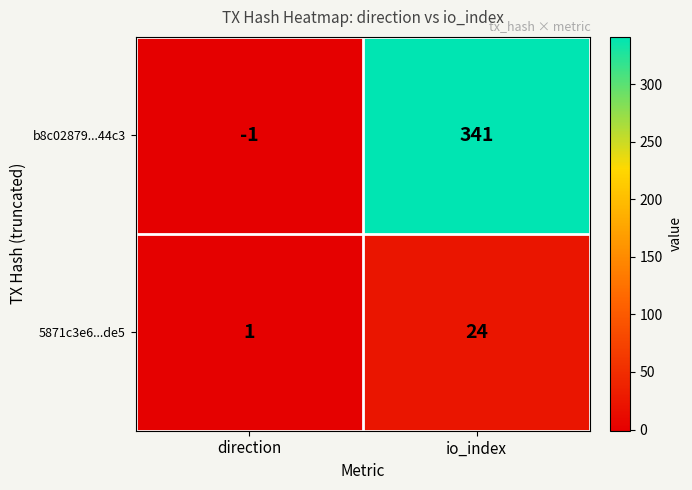

Reading right to left, what are all the values shown in this chart?

b8c02879...44c3: 341	-1
5871c3e6...de5: 24	1